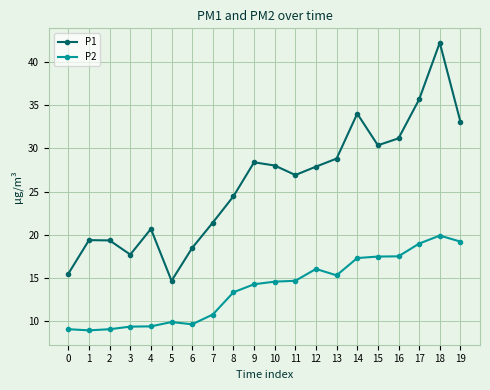

How many data points does each series have?

20